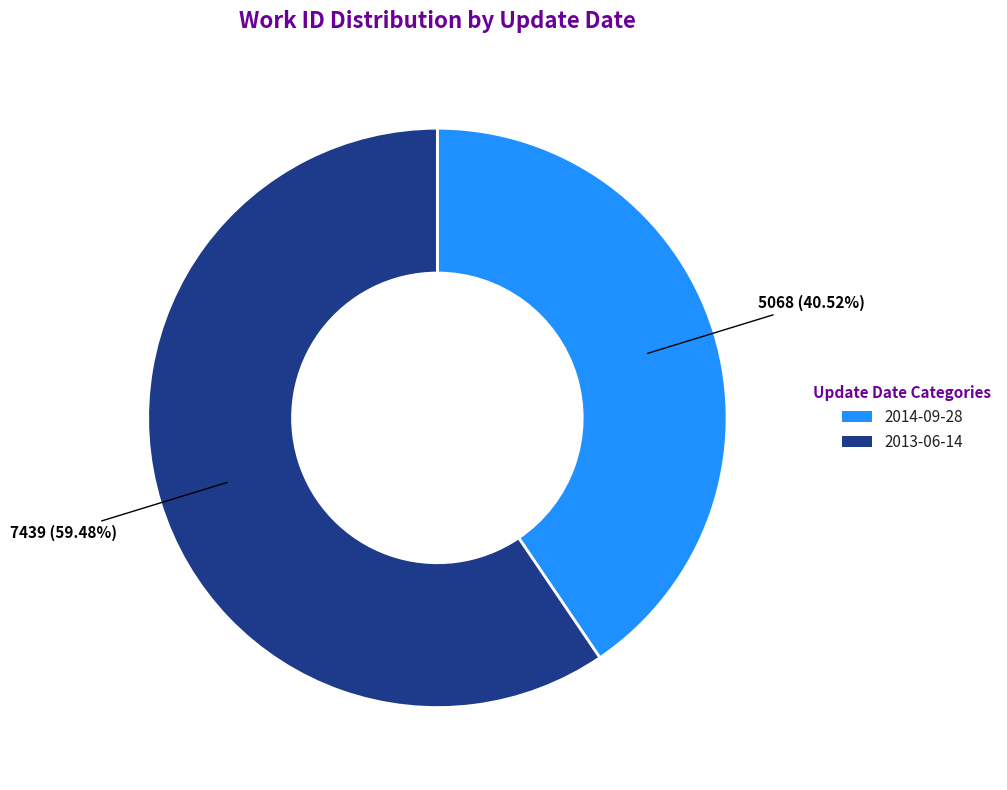

What is the majority slice?

2013-06-14